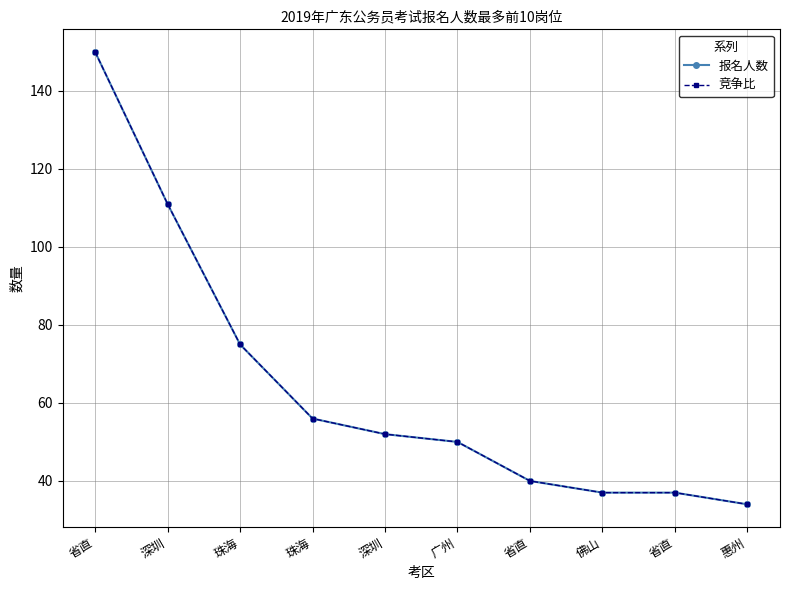

Does the chart have visible grid lines?

Yes